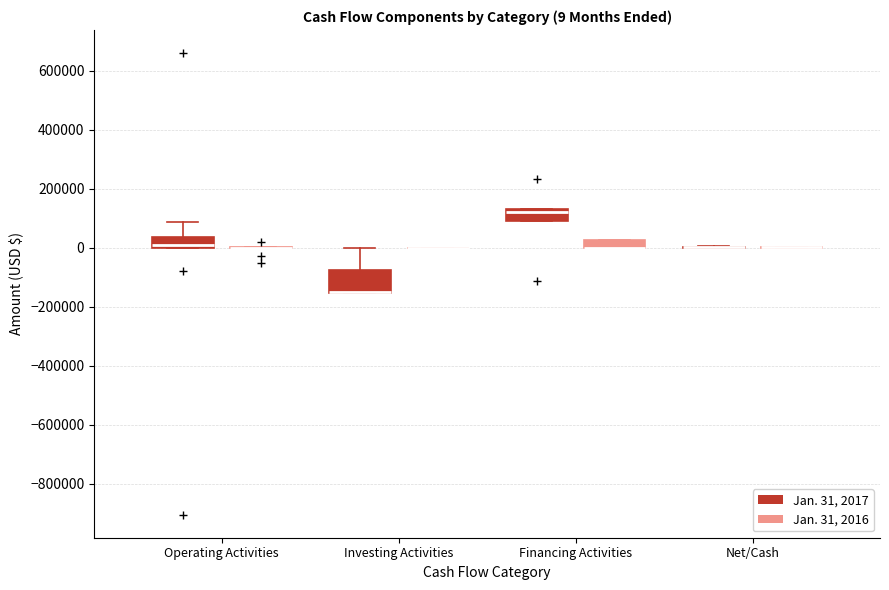

Comparing the boxes themselves (not the whiskers), which one is the tallest?

Investing Activities (Jan. 31, 2017)